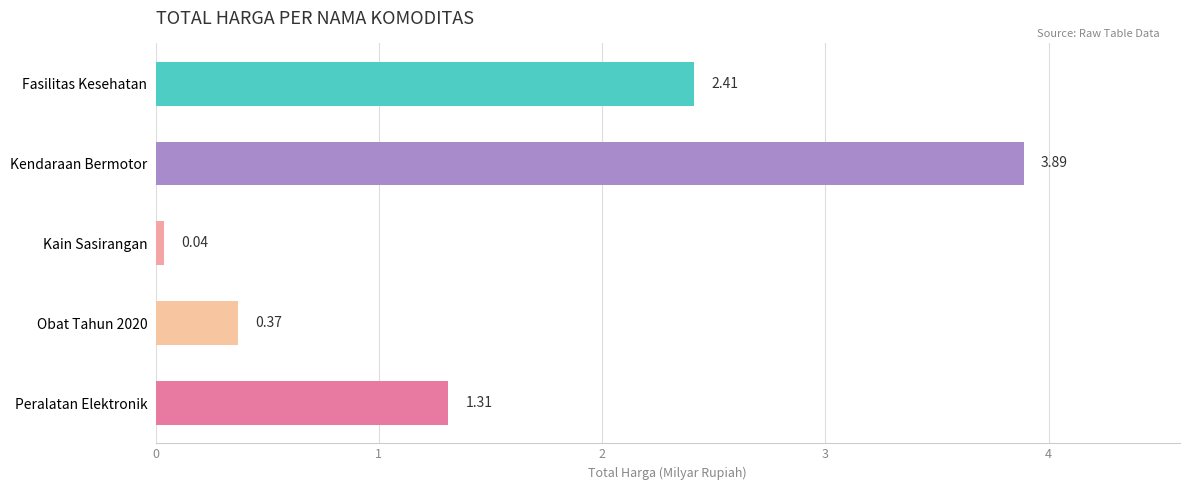

List the labels in order of value, largest first.

Kendaraan Bermotor, Fasilitas Kesehatan, Peralatan Elektronik, Obat Tahun 2020, Kain Sasirangan